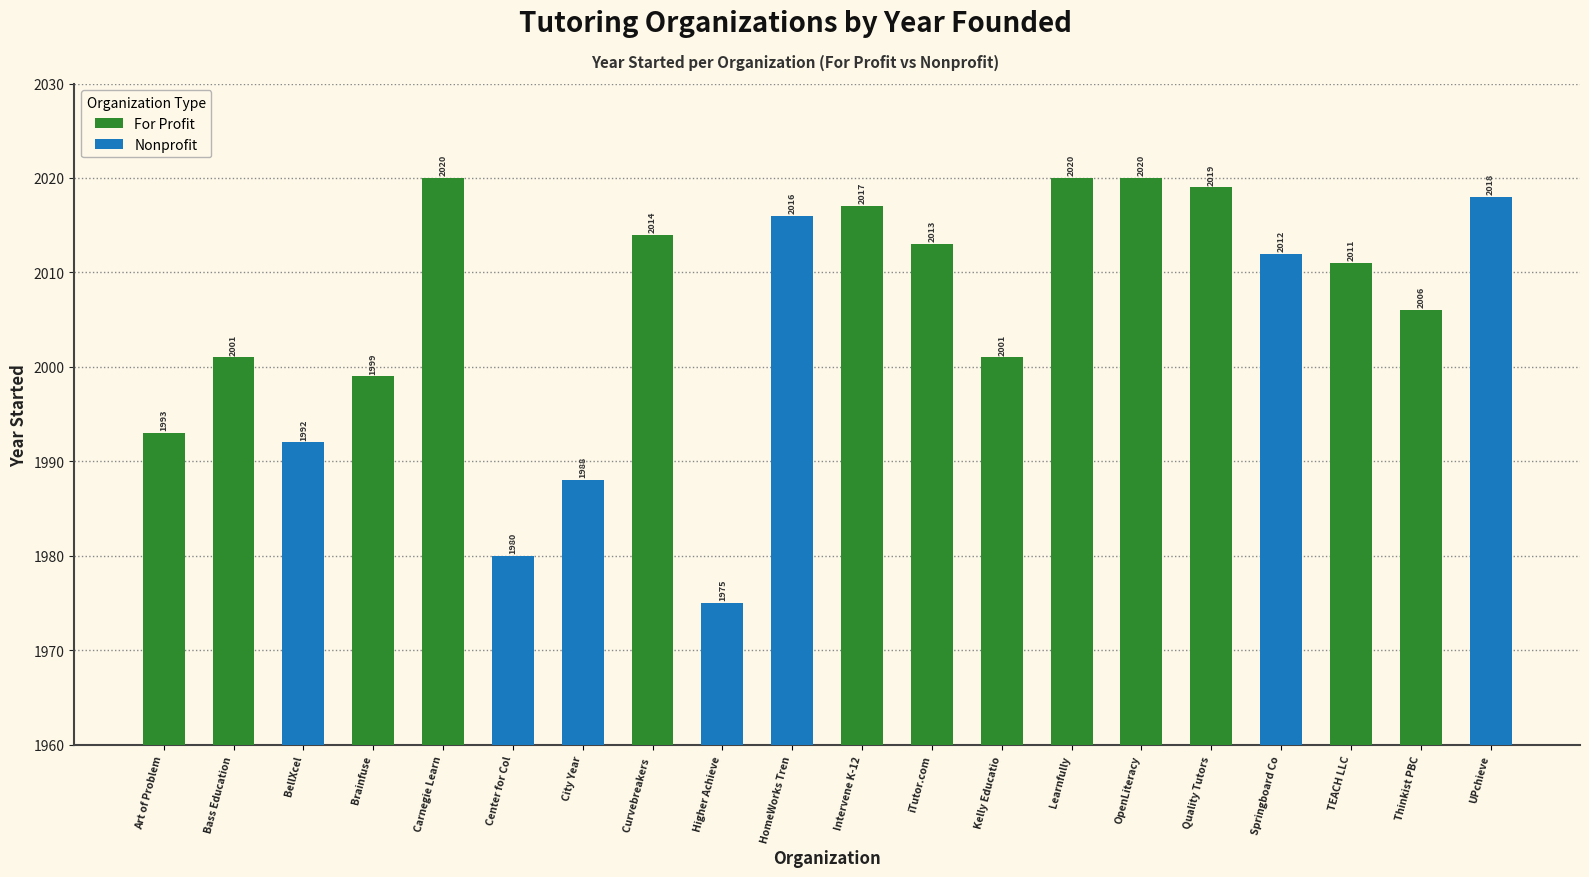

What is the highest value of the For Profit series?

2020